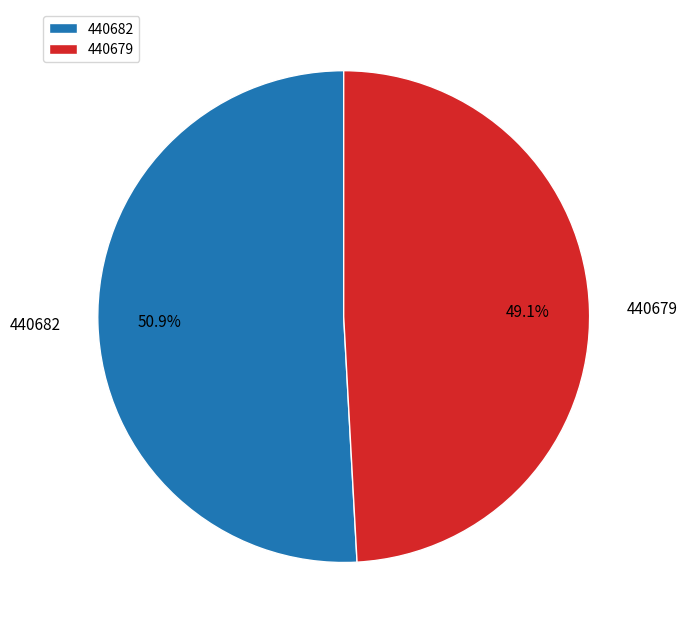

How many slices are in this pie chart?

2